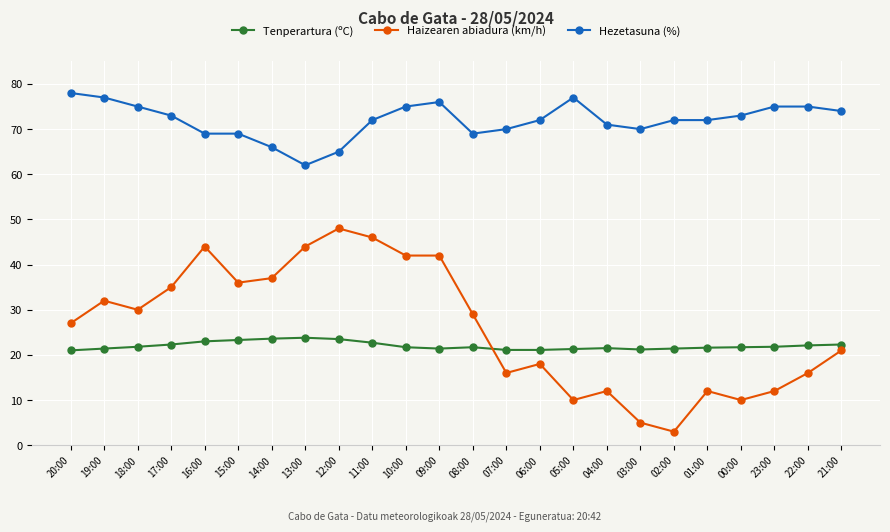

What is the label of the 1st point from the right?

21:00